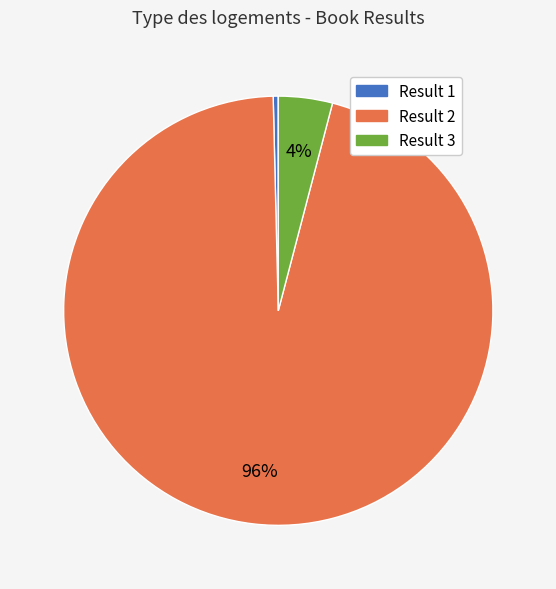

Is there a majority slice in this chart?

Yes